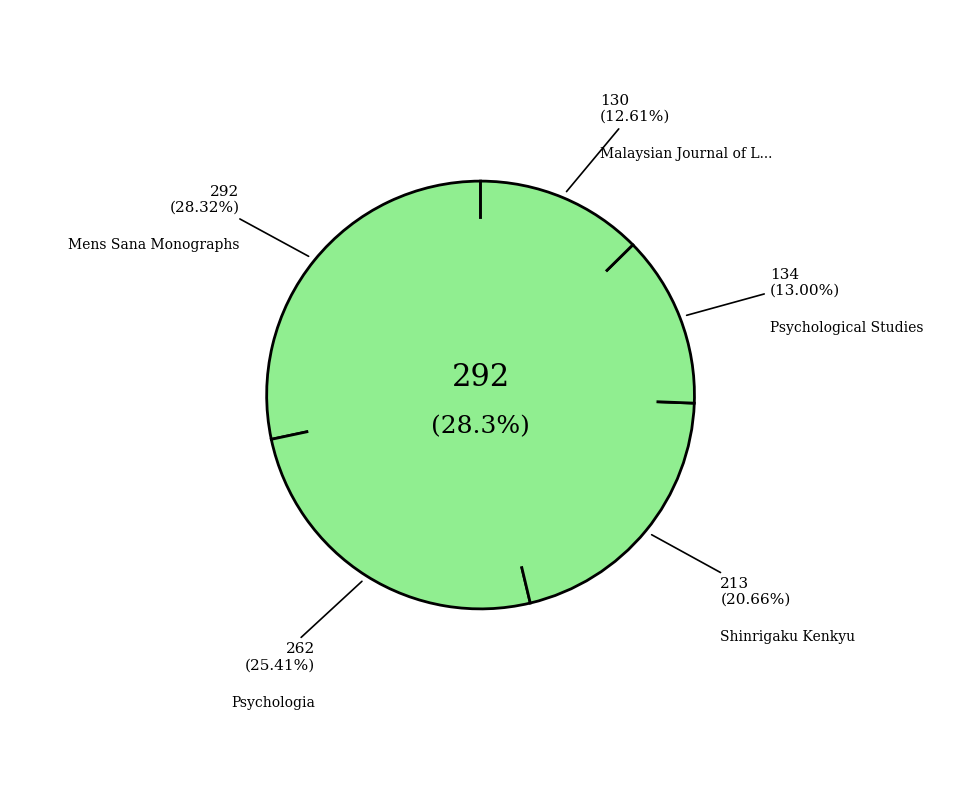

Do Shinrigaku Kenkyu and Malaysian Journal of Learning and Instruction together represent more than half of the pie?

No